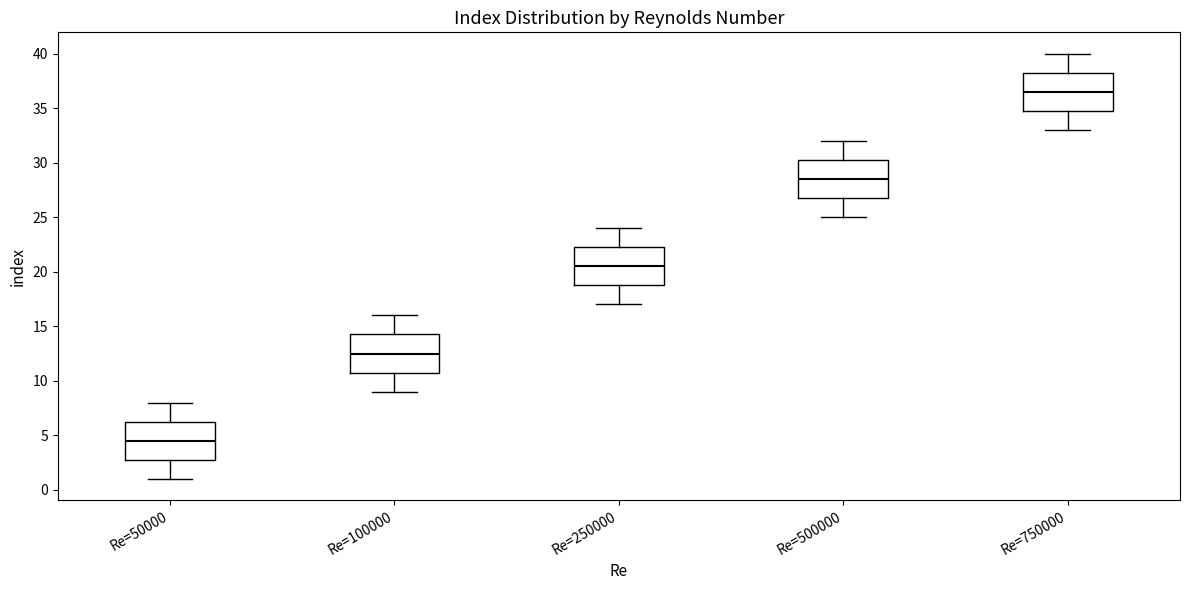

Reading left to right, read every box against the y-axis: the position of its median line, the range the box covers, and the ends of its whiskers. The values are not printed on the chart, so give them approximately, as read against the axis.

Re=50000: median 4.5, box 3.0 to 6.5, whiskers 1.0 to 8.0
Re=100000: median 12.5, box 11.0 to 14.5, whiskers 9.0 to 16.0
Re=250000: median 20.5, box 19.0 to 22.5, whiskers 17.0 to 24.0
Re=500000: median 28.5, box 27.0 to 30.5, whiskers 25.0 to 32.0
Re=750000: median 36.5, box 35.0 to 38.5, whiskers 33.0 to 40.0